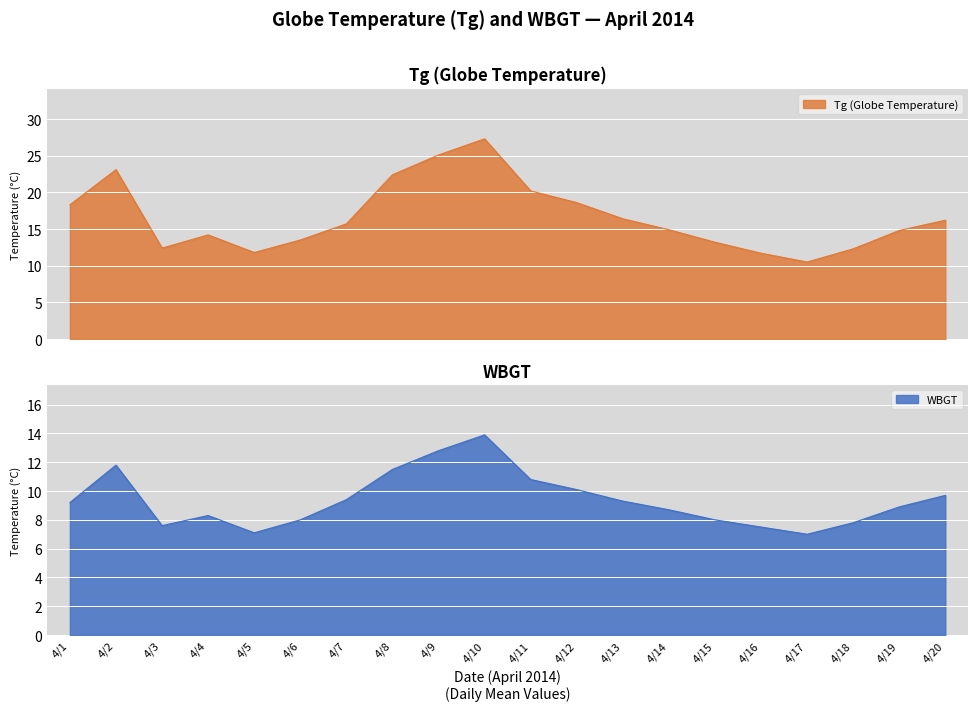

What is the maximum value for Tg (Globe Temperature)?

27.3